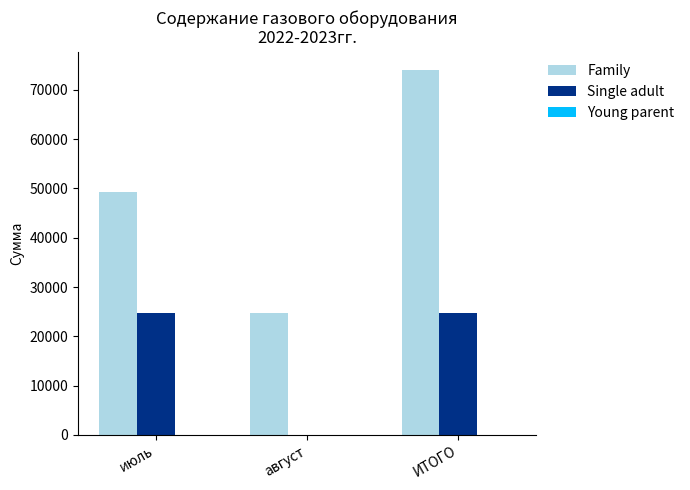

True or false: Single adult has a value of 14250.0 at ИТОГО.

False